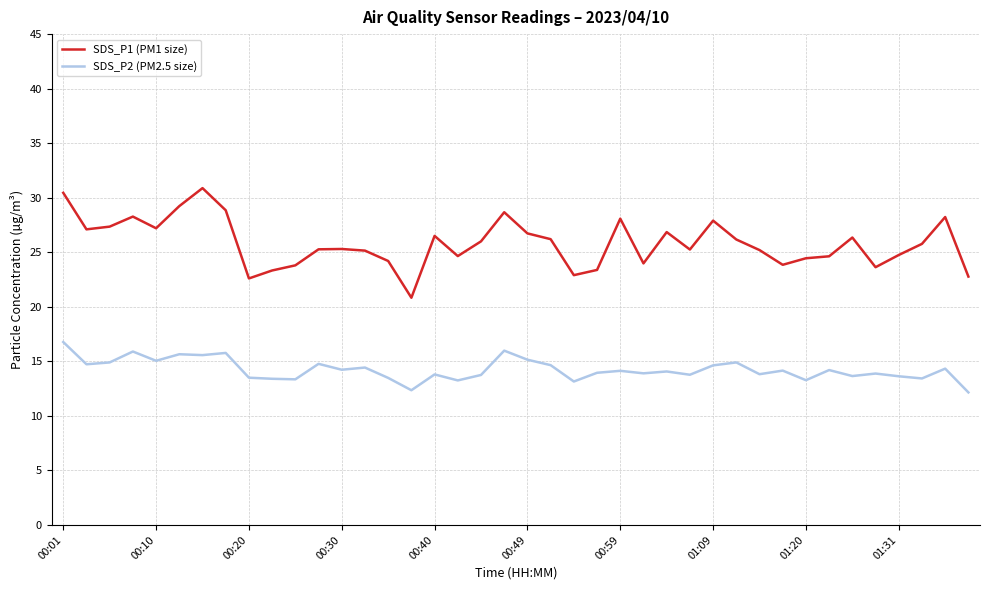

True or false: SDS_P1 (PM1 size) and SDS_P2 (PM2.5 size) cross at least once.

False